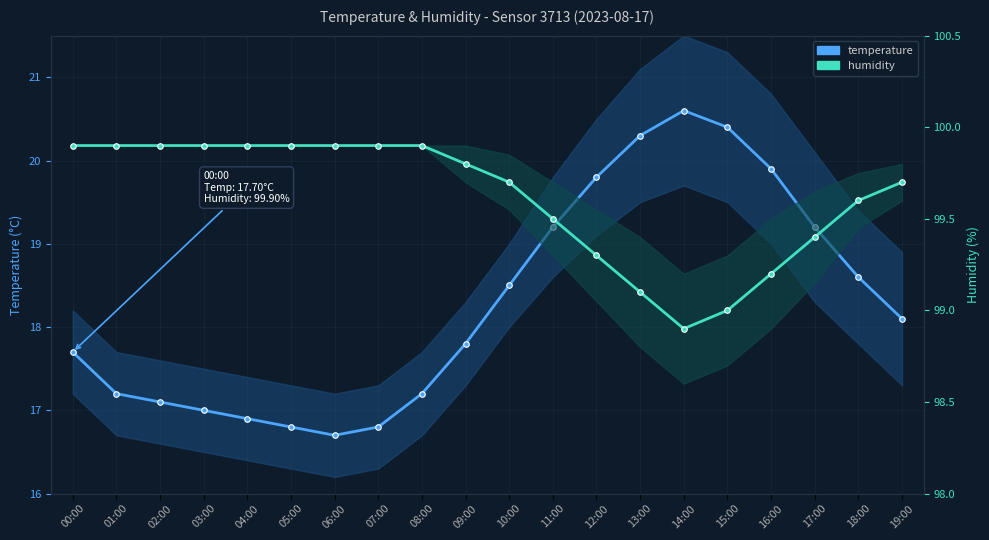

How many data points in temperature are less than 18?

10